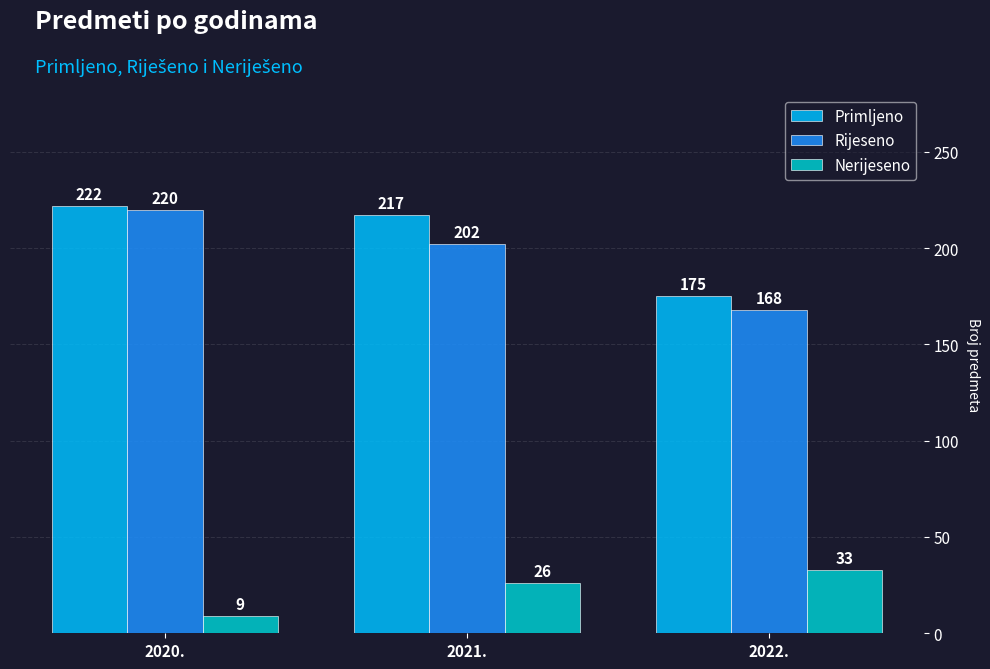

True or false: Primljeno has a value of 93 at 2020..

False